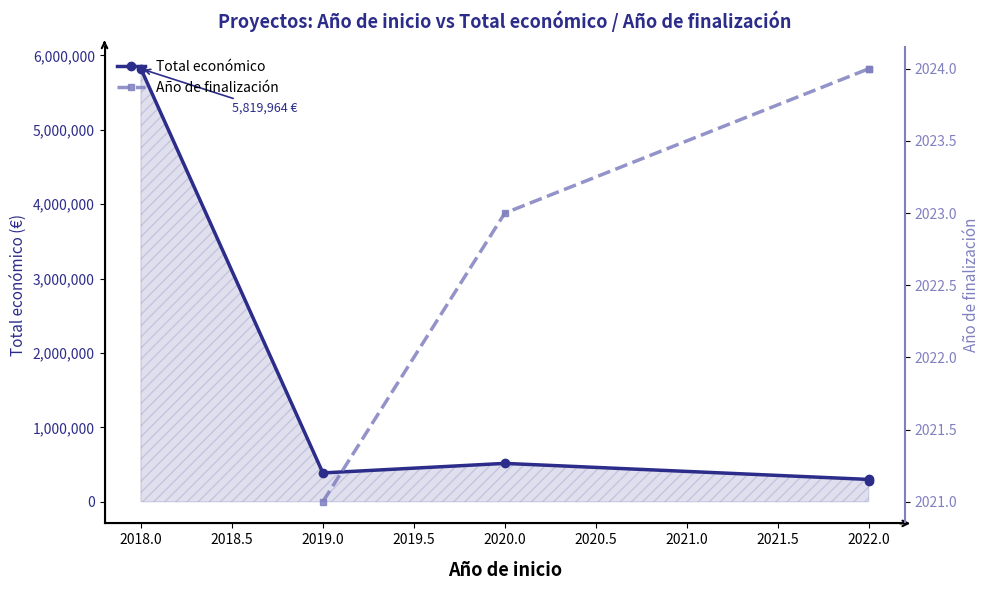

True or false: Año de finalización and Total económico intersect in this chart.

False